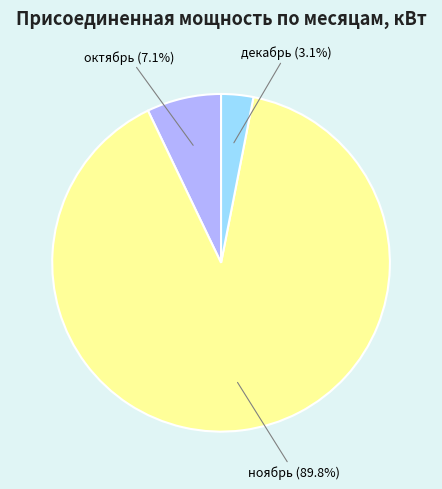

True or false: ноябрь accounts for 99% of the total.

False